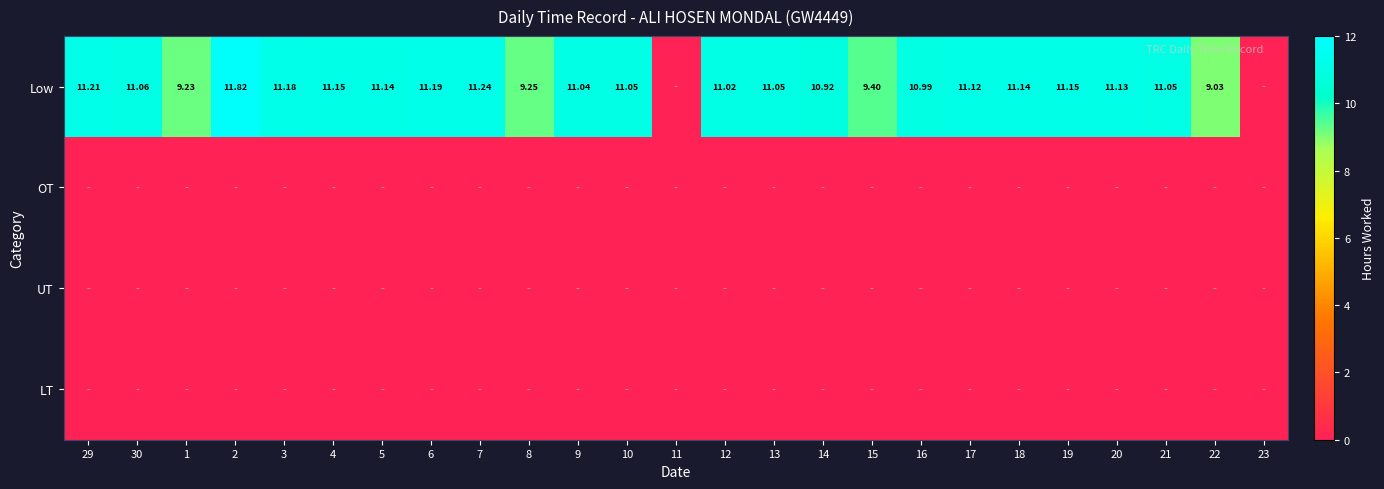

List the labels in order of LT value, smallest first.

29, 30, 1, 2, 3, 4, 5, 6, 7, 8, 9, 10, 11, 12, 13, 14, 15, 16, 17, 18, 19, 20, 21, 22, 23